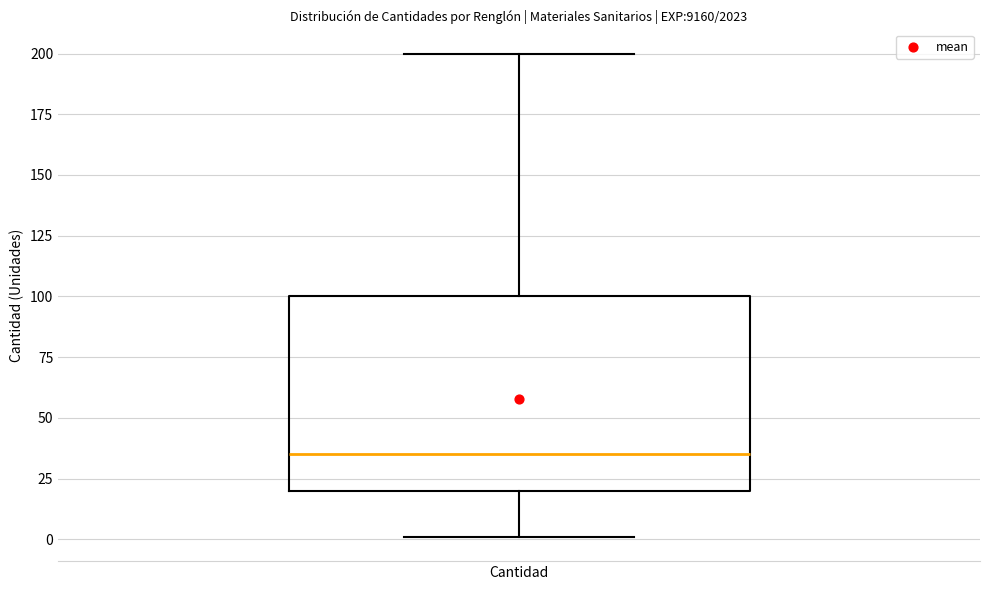

Where is the lower edge of the box for Cantidad on the y-axis? The values are not printed on the chart, so give them approximately, as read against the axis.

20